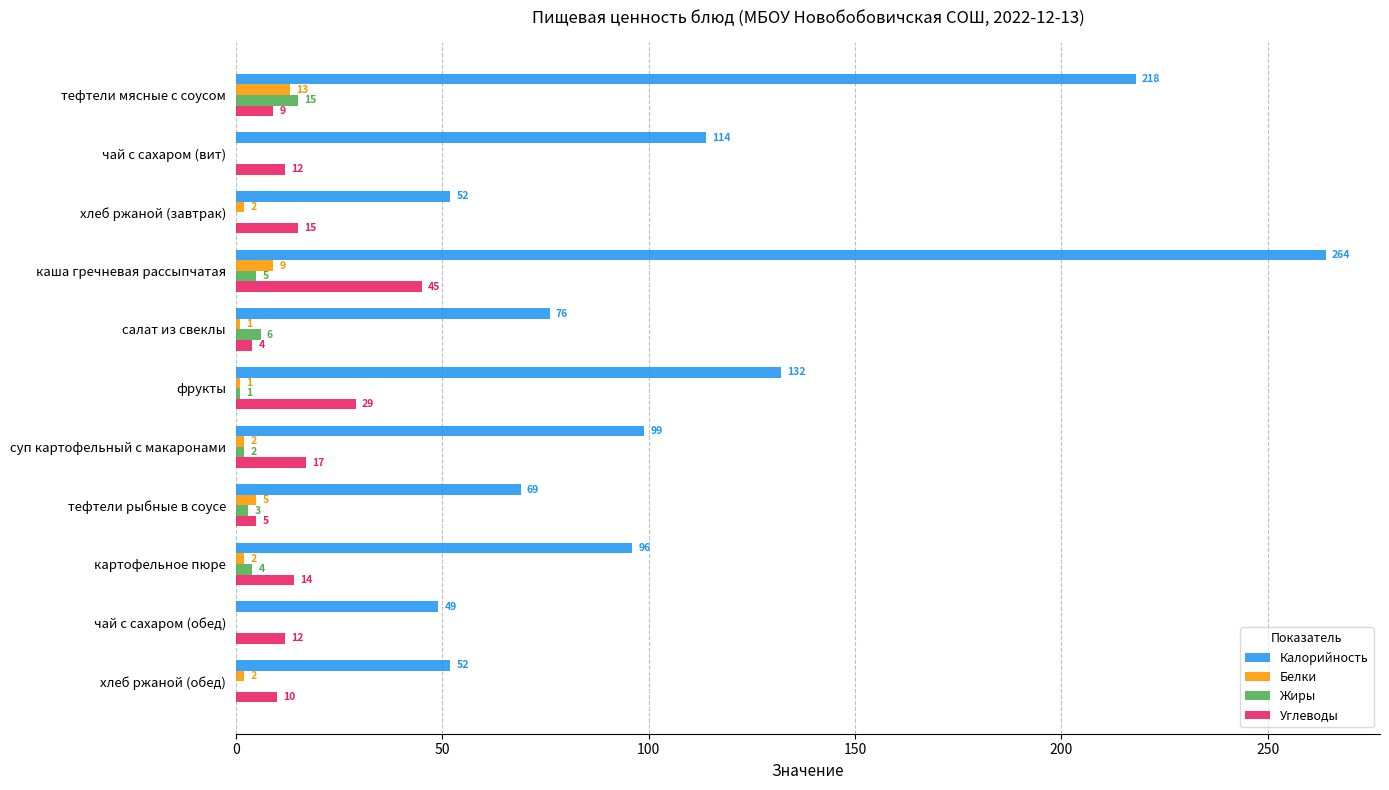

Between тефтели рыбные в соусе and чай с сахаром (обед), which series saw the biggest shift?

Калорийность